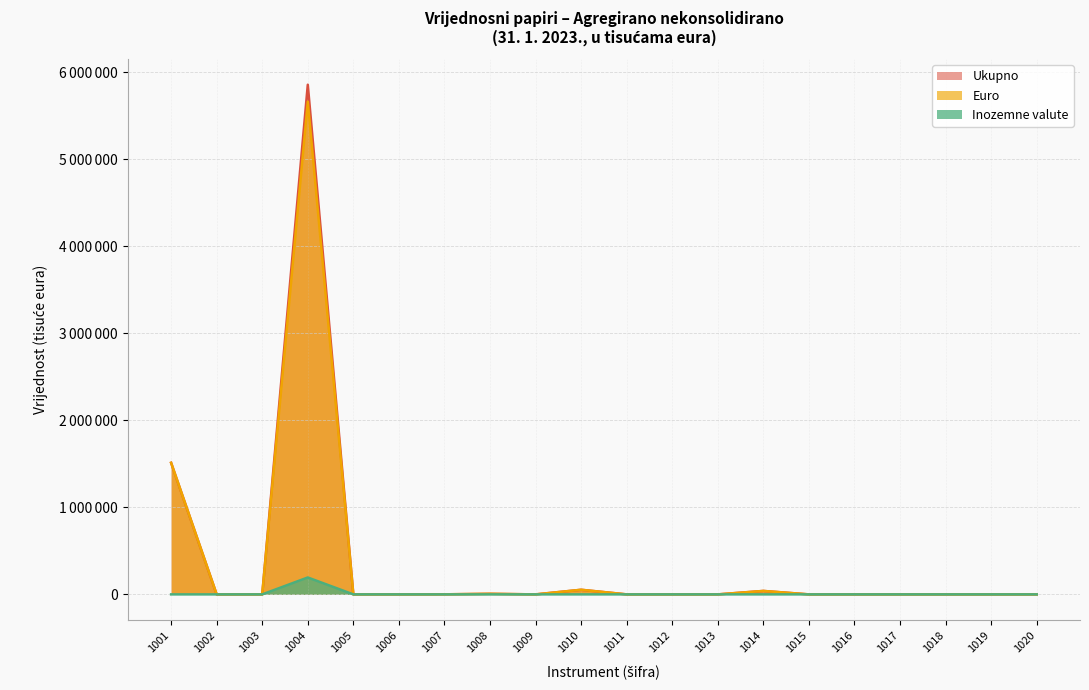

Is it true that Inozemne valute equals -98932 at 1002?

False